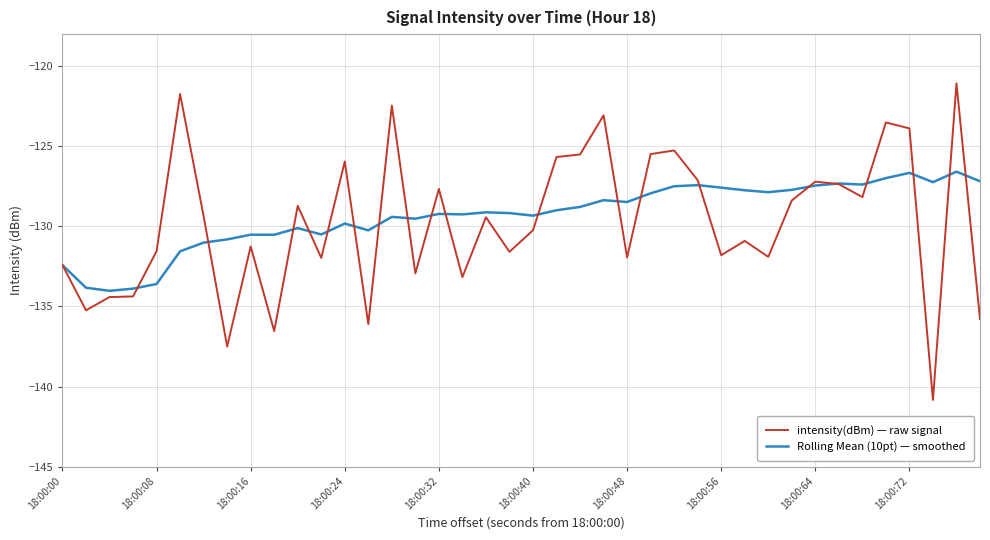

What is the minimum value for Rolling Mean (10pt) — smoothed?

-134.0